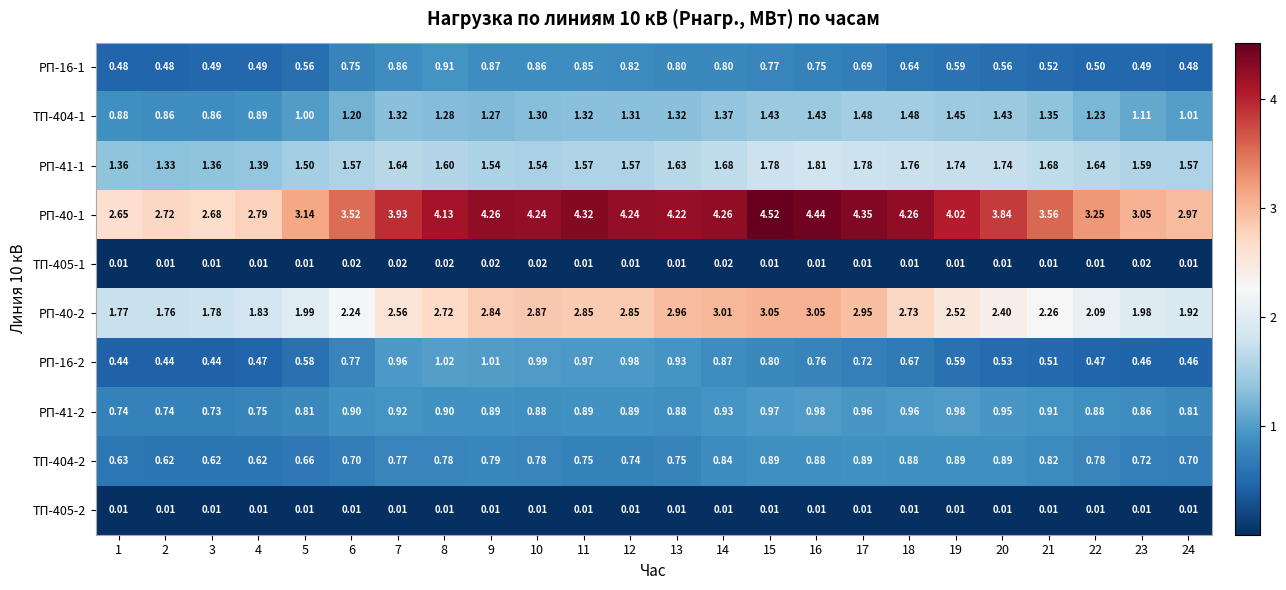

What is the difference between the highest and lowest values at 16?

4.4